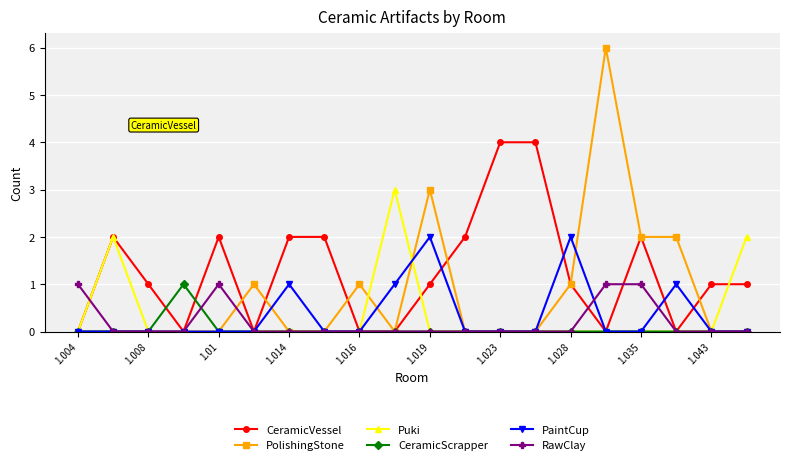

Which series has the largest total across all categories?

CeramicVessel